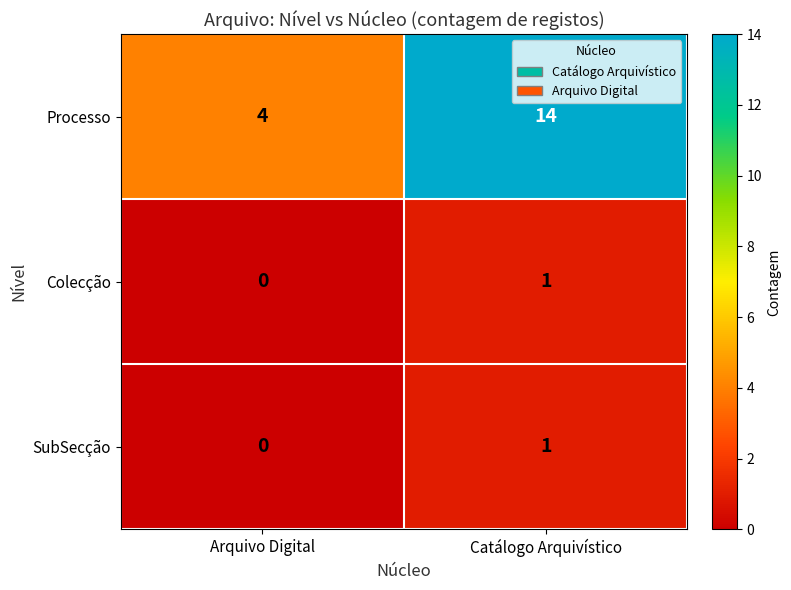

The Colecção series shows -1 at Arquivo Digital. True or false?

False